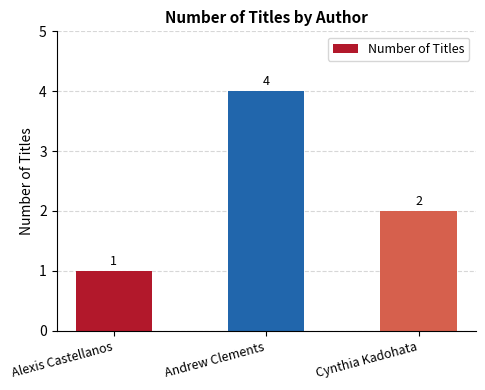

Reading right to left, transcribe all the data shown in this chart.

Cynthia Kadohata=2	Andrew Clements=4	Alexis Castellanos=1